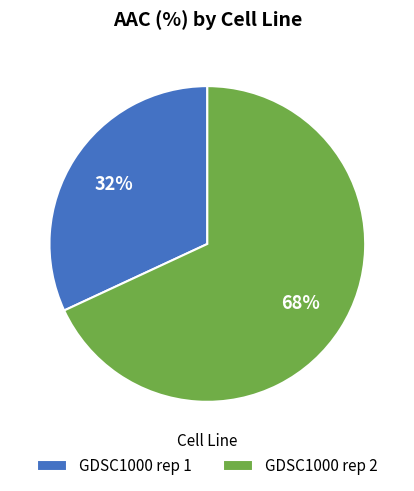

How many slices are in this pie chart?

2